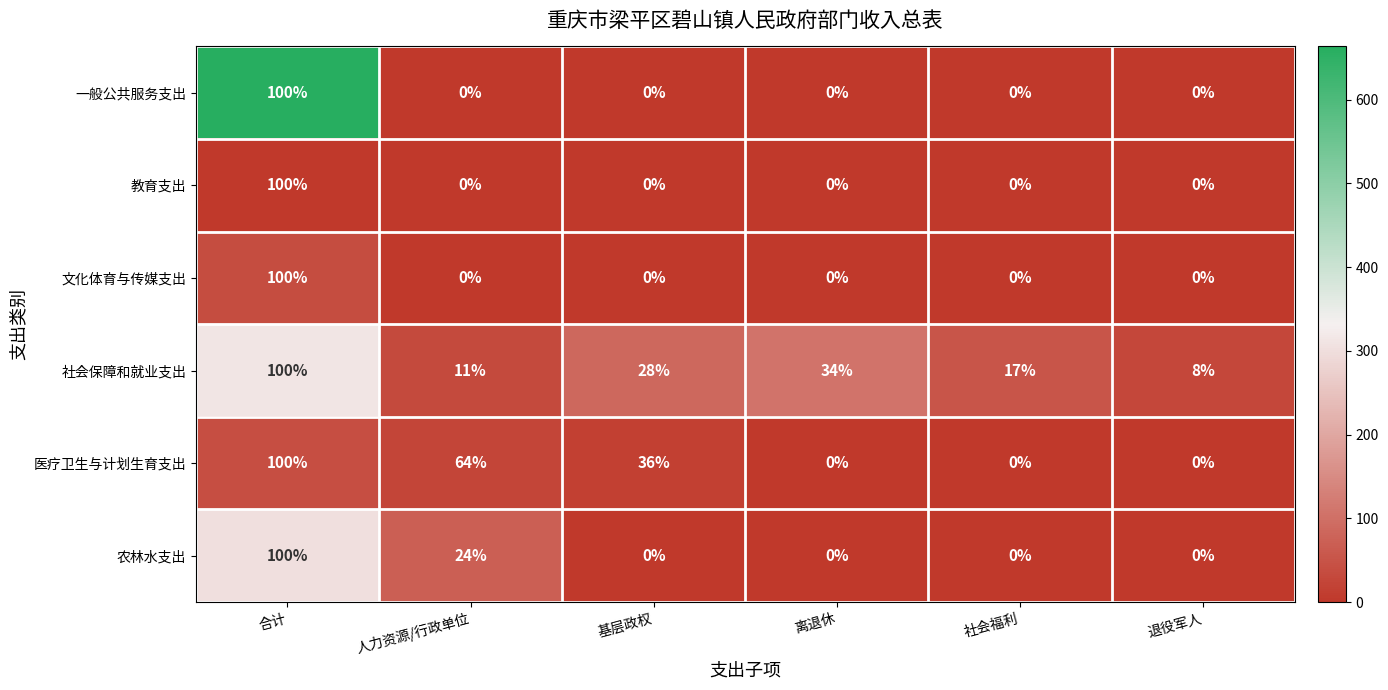

Which series changed the most between 人力资源/行政单位 and 社会福利?

医疗卫生与计划生育支出